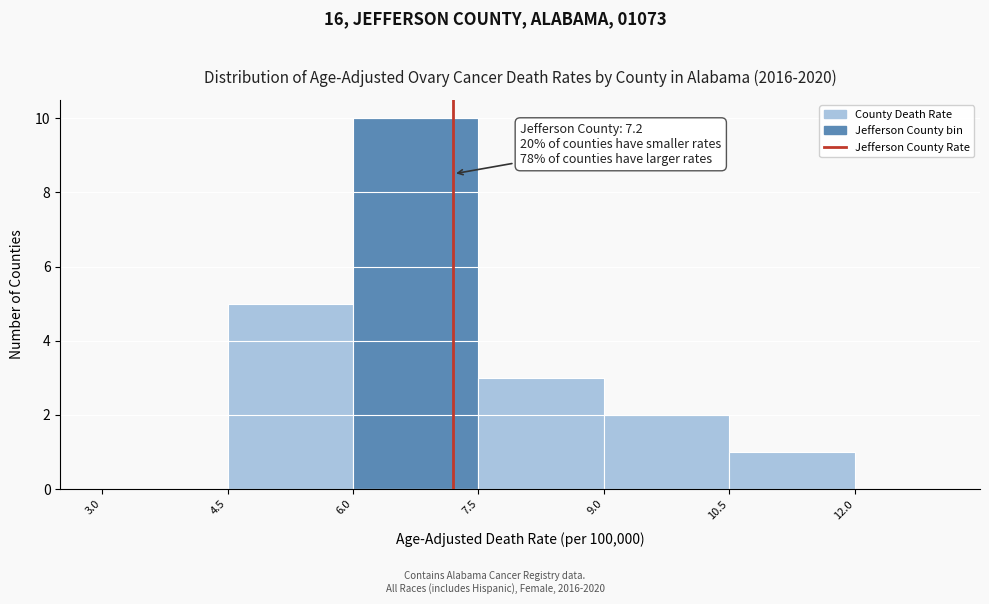

Over which range of the x-axis is the bar tallest?

6.0 to 7.5